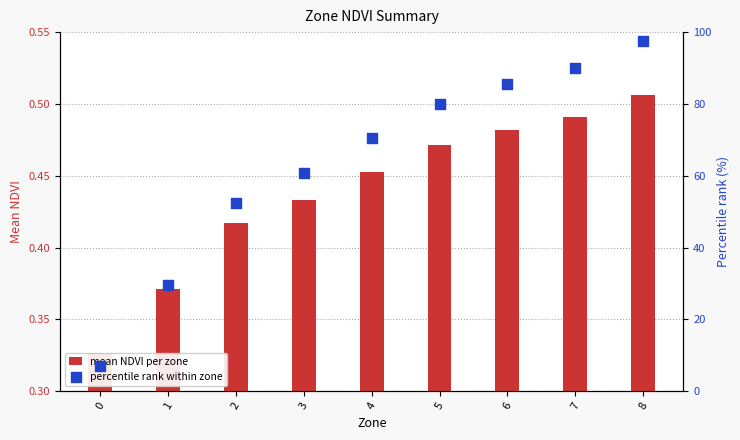

What are all the series names shown in the legend?

mean NDVI per zone, percentile rank within zone